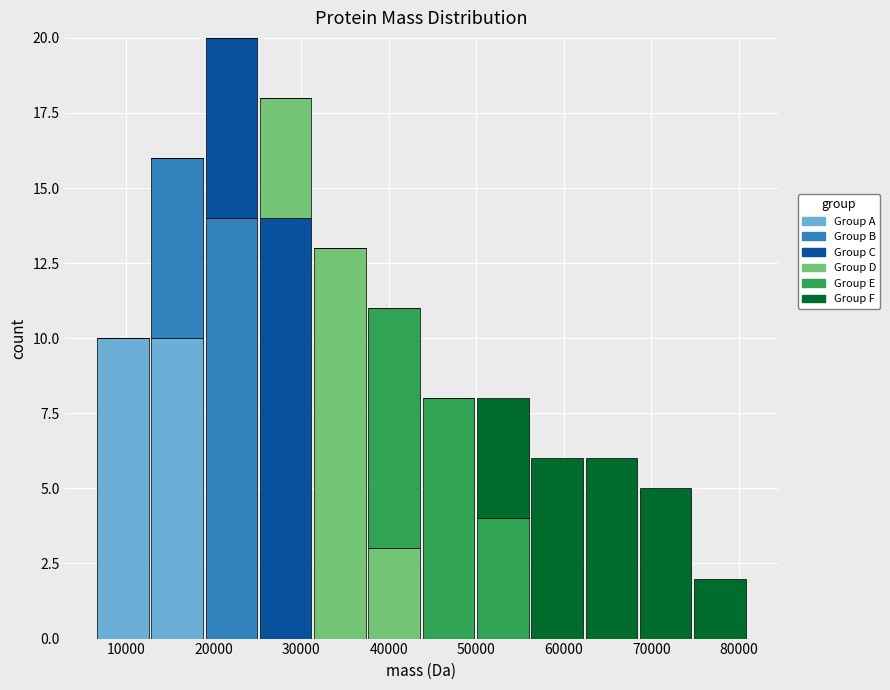

What is the total height of the stacked bar covering 75000 to 81000 on the x-axis? Neither the bar edges nor the heights are printed on the chart, so give them approximately, as read against the axes.

2